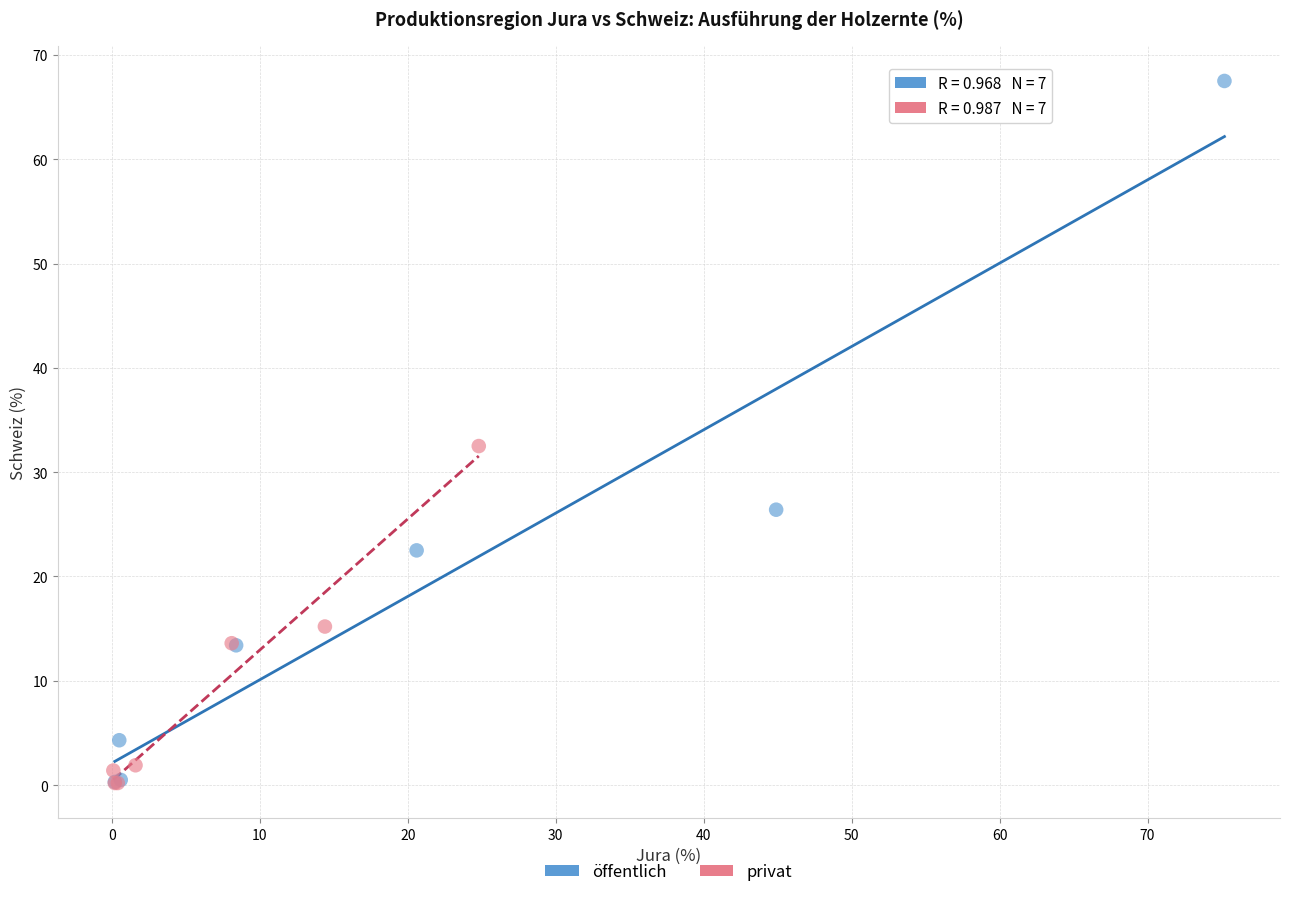

Which series contains the highest Y value?

öffentlich